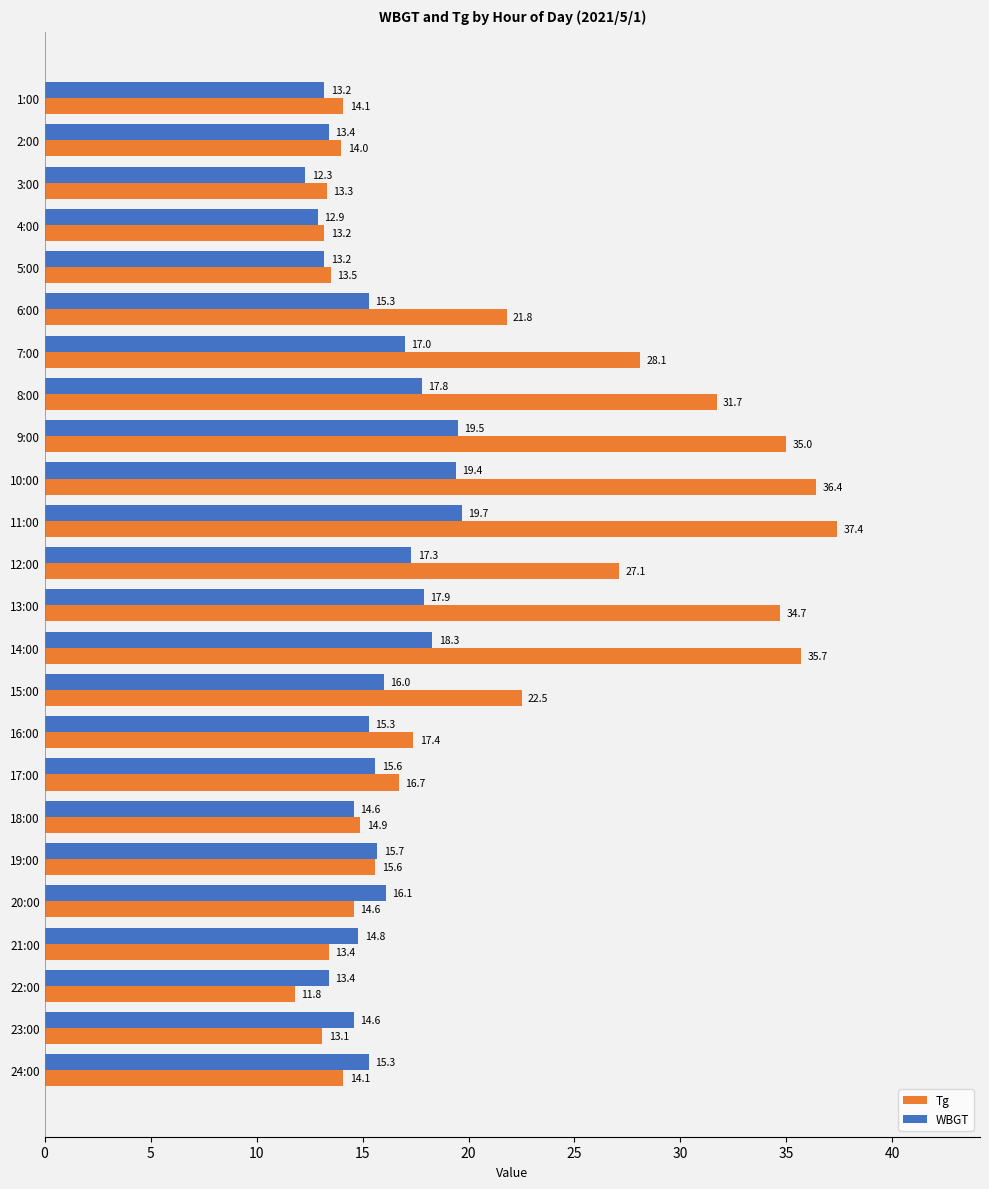

What is the maximum value shown in the chart?

37.4